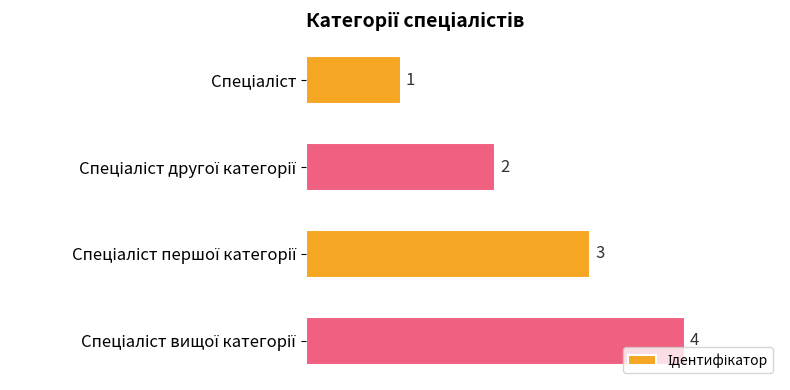

What is the sum of all values?

10